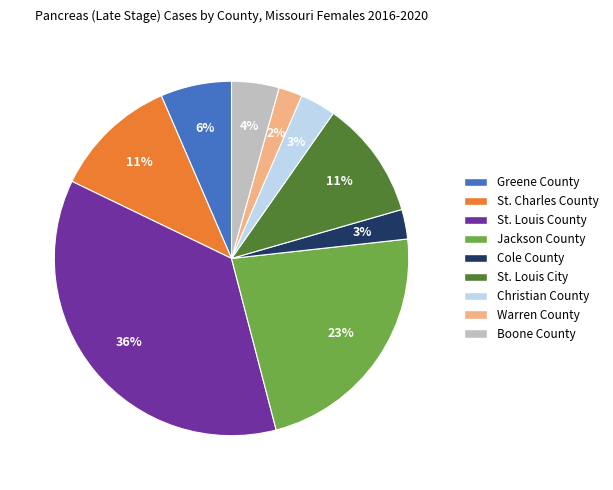

Do Jackson County and St. Louis City together represent more than half of the pie?

No